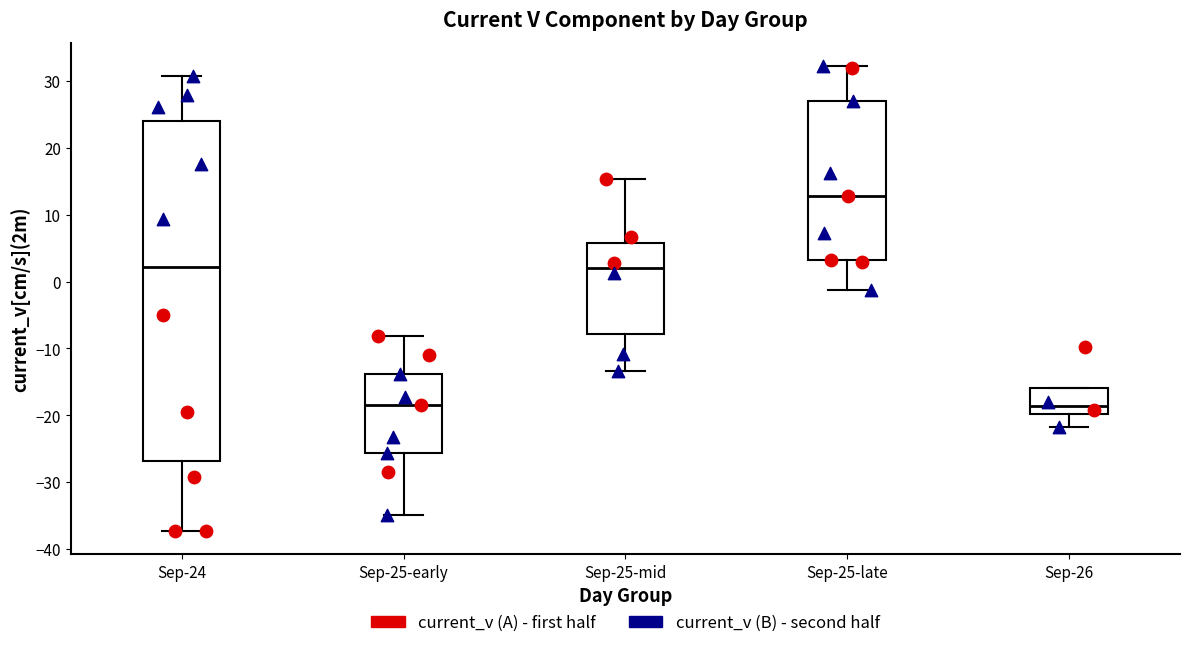

Reading left to right, transcribe this box plot: for each box, give where its median line is, the range the box spans, and where its two whiskers end, as read against the y-axis. The values are not printed on the chart, so give them approximately, as read against the axis.

Sep-24: median 2, box -27 to 24, whiskers -37 to 31
Sep-25-early: median -18, box -26 to -14, whiskers -35 to -8
Sep-25-mid: median 2, box -8 to 6, whiskers -13 to 15
Sep-25-late: median 13, box 3 to 27, whiskers -1 to 32
Sep-26: median -19, box -20 to -16, whiskers -22 to -16